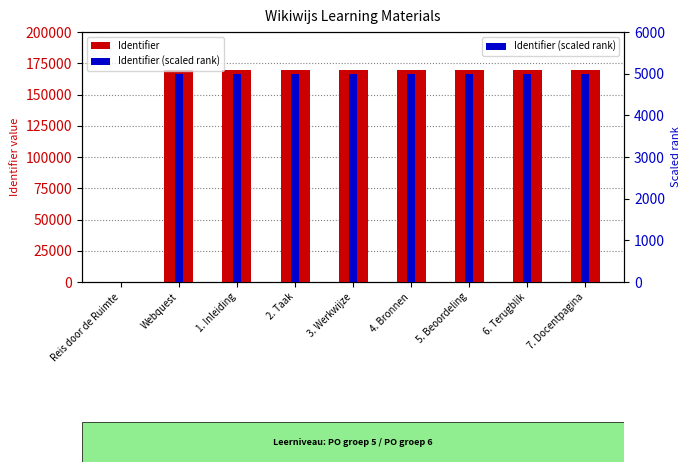

List the labels in order of Identifier value, largest first.

7. Docentpagina, 6. Terugblik, 5. Beoordeling, 4. Bronnen, 3. Werkwijze, 2. Taak, 1. Inleiding, Webquest, Reis door de Ruimte